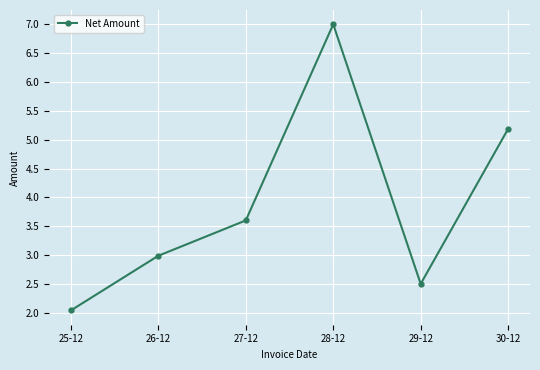

The chart shows a value of 1.8 at 27-12. True or false?

False